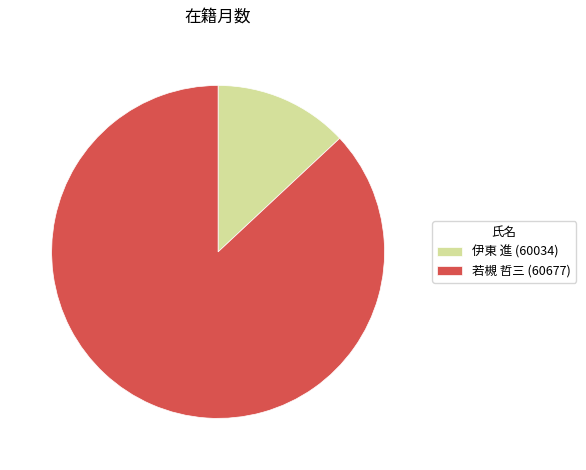

How many segments does this pie chart have?

2